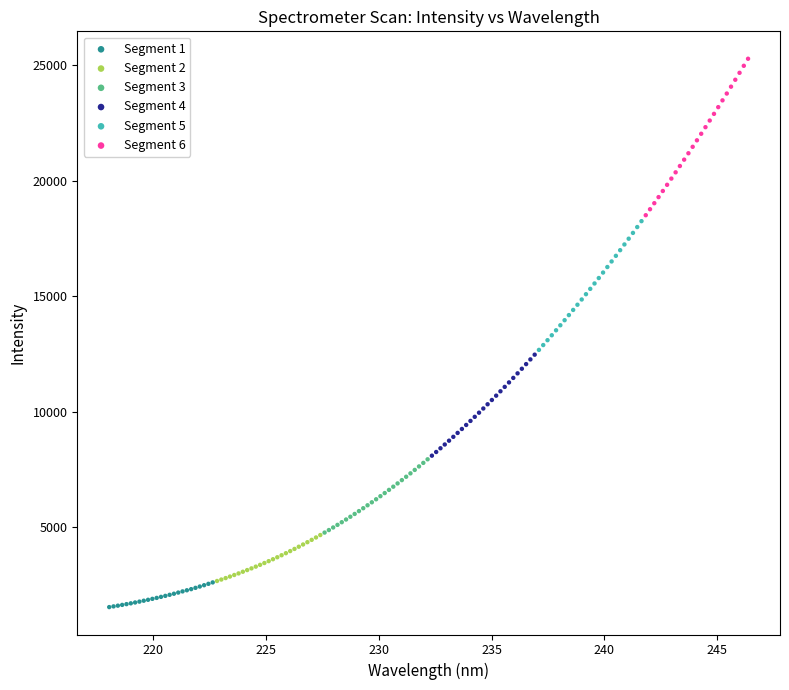

Which series reaches the maximum Y coordinate?

Segment 6